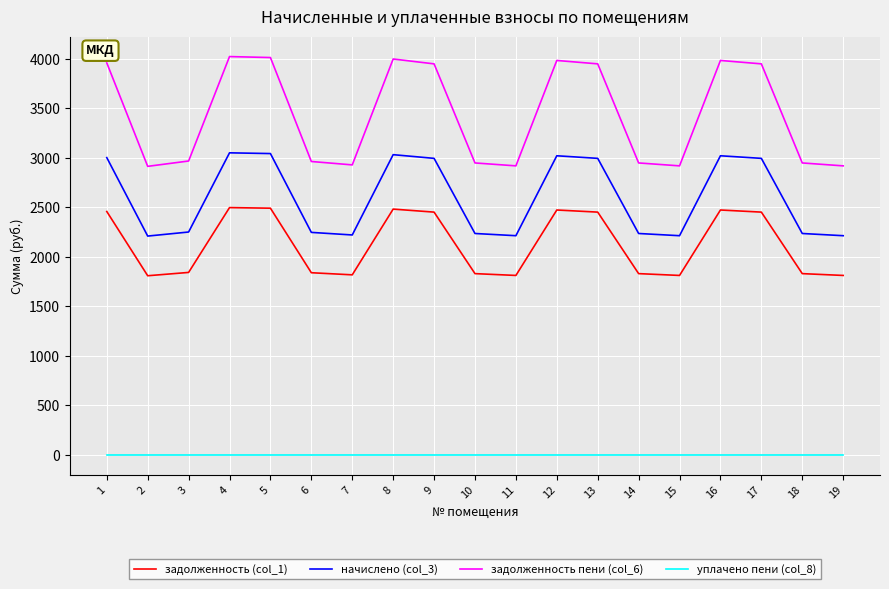

Is the value of задолженность (col_1) at 17 greater than the value of задолженность пени (col_6) at 5?

No